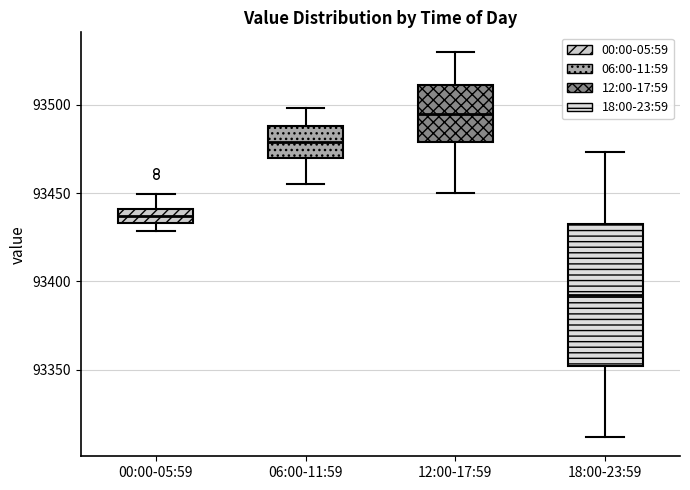

Reading left to right, transcribe this box plot: for each box, give where its median line is, the range the box spans, and where its two whiskers end, as read against the y-axis. The values are not printed on the chart, so give them approximately, as read against the axis.

00:00-05:59: median 93435 (inside the box), box 93435 to 93440, whiskers 93430 to 93450
06:00-11:59: median 93480, box 93470 to 93490, whiskers 93455 to 93500
12:00-17:59: median 93495, box 93480 to 93510, whiskers 93450 to 93530
18:00-23:59: median 93395, box 93350 to 93435, whiskers 93310 to 93475